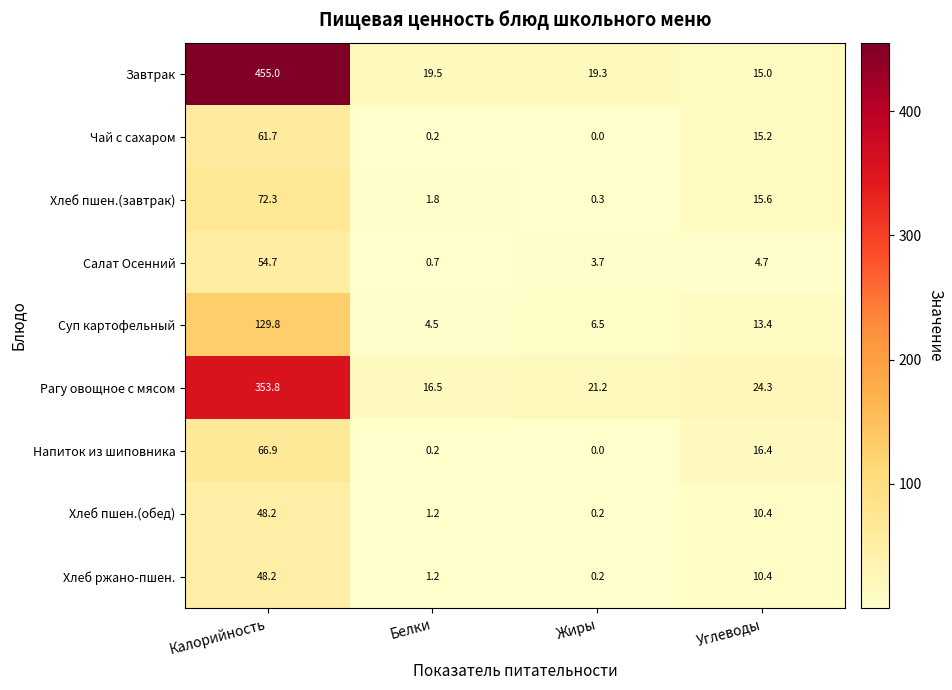

The value of Хлеб пшен.(завтрак) at Белки is 2.4. True or false?

False